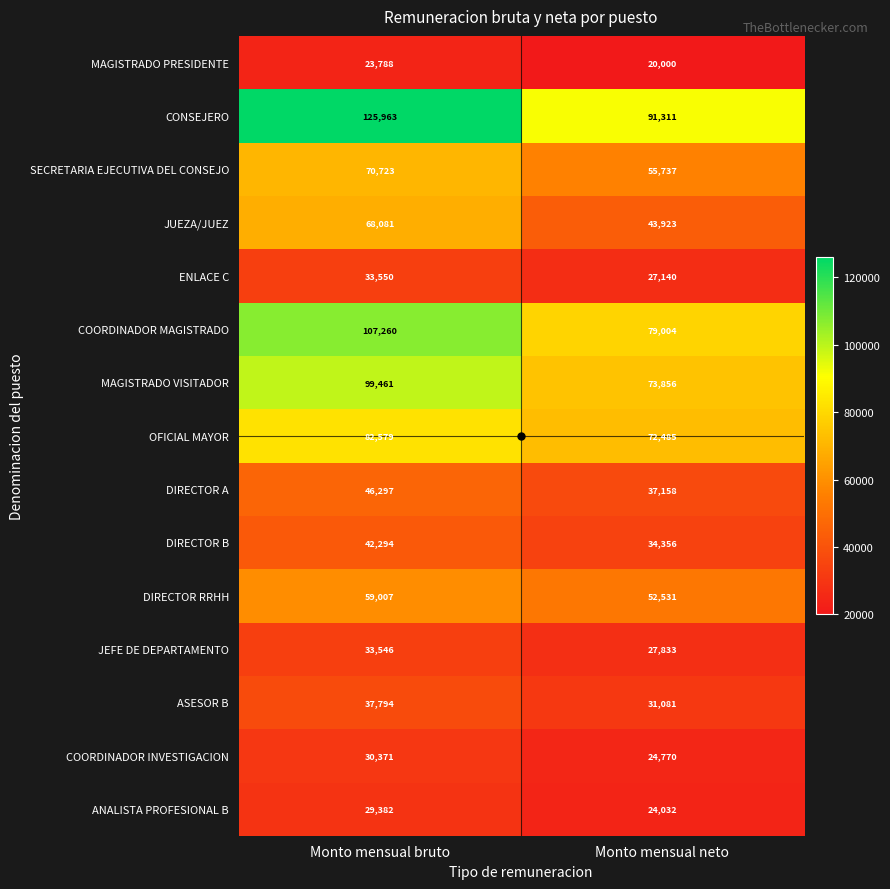

Which series changed the most between Monto mensual bruto and Monto mensual neto?

CONSEJERO